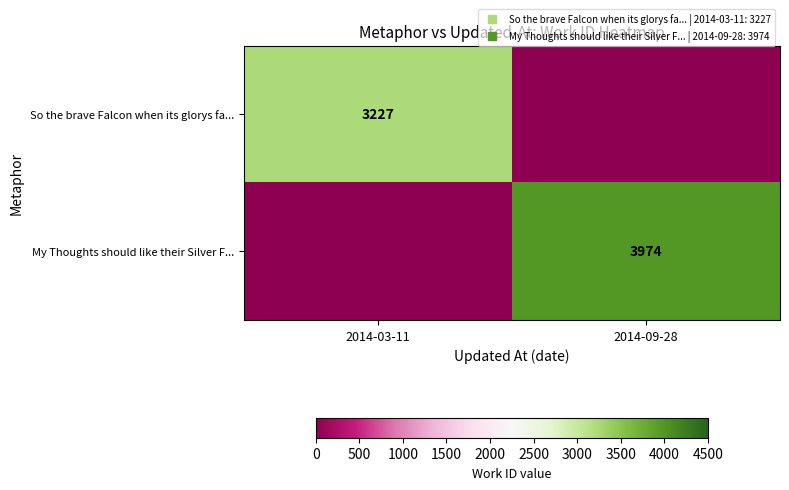

What is the maximum value for So the brave Falcon when its glorys fa...?

3227